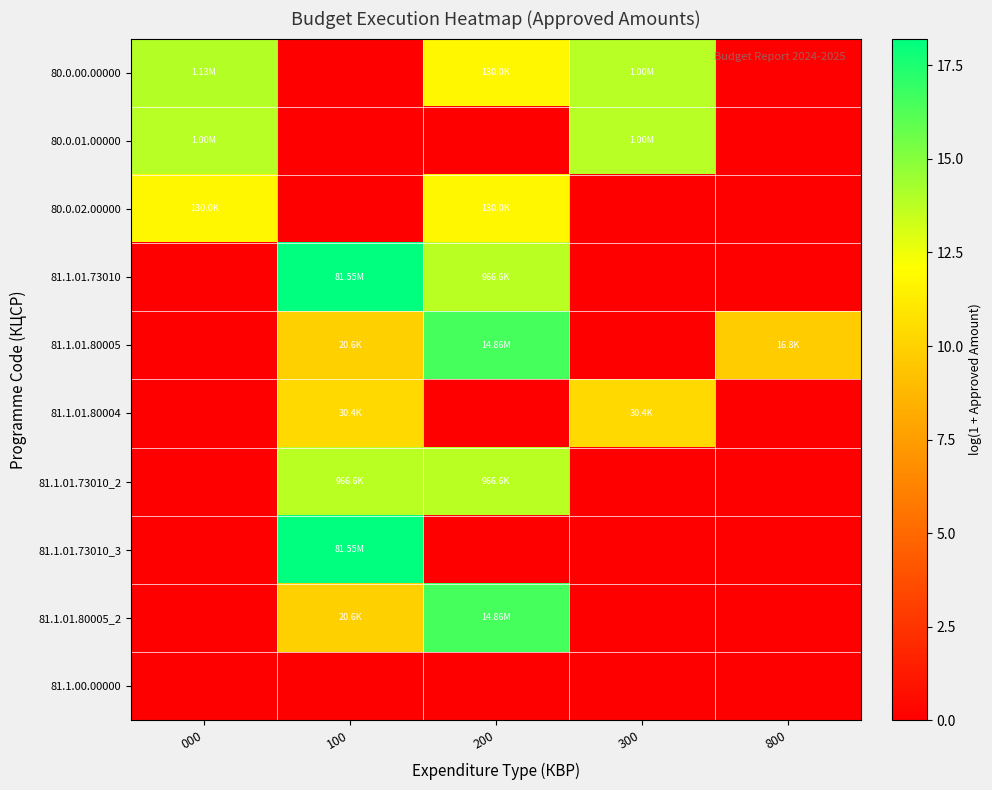

What is the greatest value displayed?

18.2